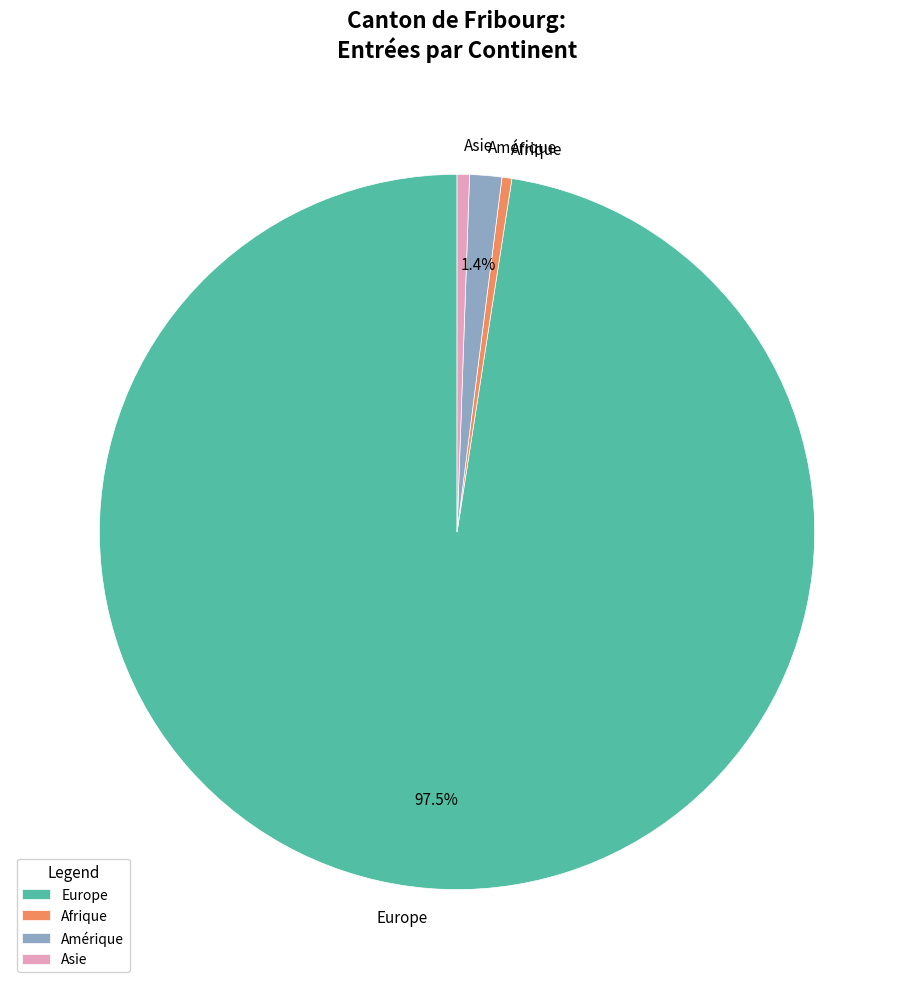

Is there any slice that represents more than half of the pie?

Yes